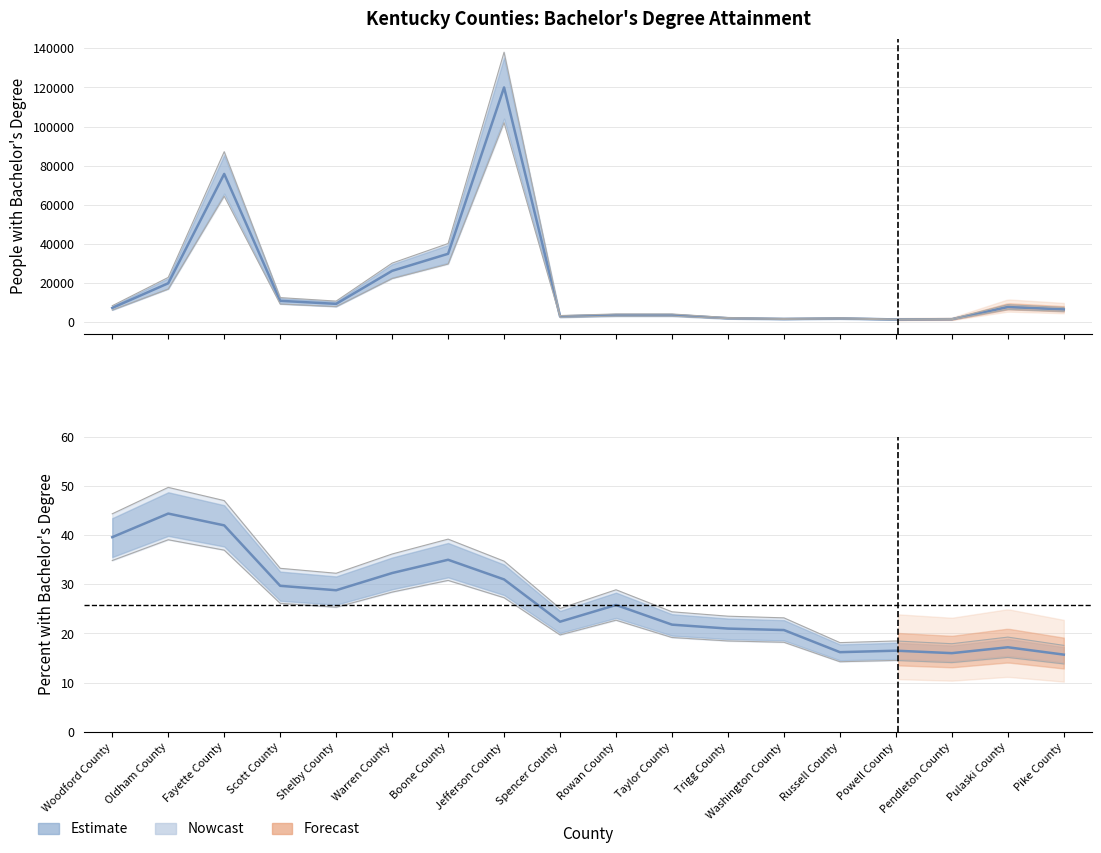

List the labels in order of Midpoint value, smallest first.

Pike County, Pendleton County, Russell County, Powell County, Pulaski County, Washington County, Trigg County, Taylor County, Spencer County, Rowan County, Shelby County, Scott County, Jefferson County, Warren County, Boone County, Woodford County, Fayette County, Oldham County